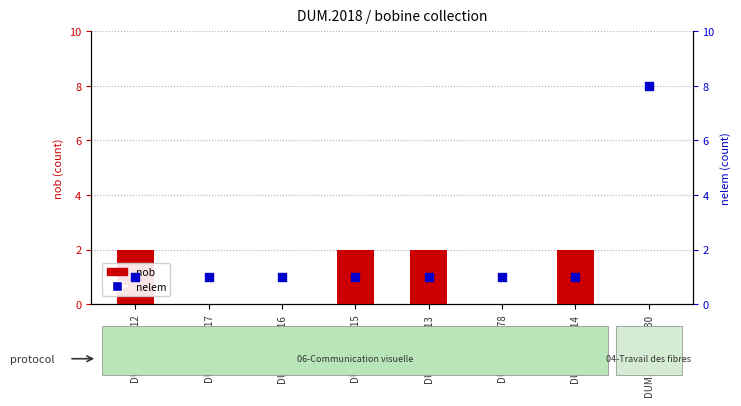

Is the value of nob at DUM.2018.x.15 greater than the value of nelem at DUM.2018.x.13?

Yes